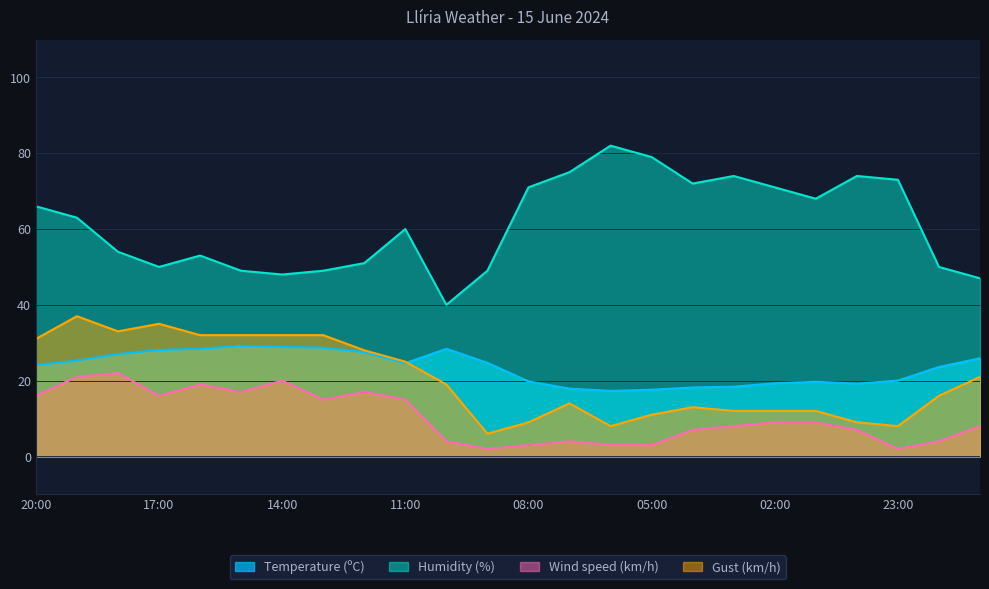

In Temperature (ºC), how many points are lower than both neighbors (excluding endpoints)?

3